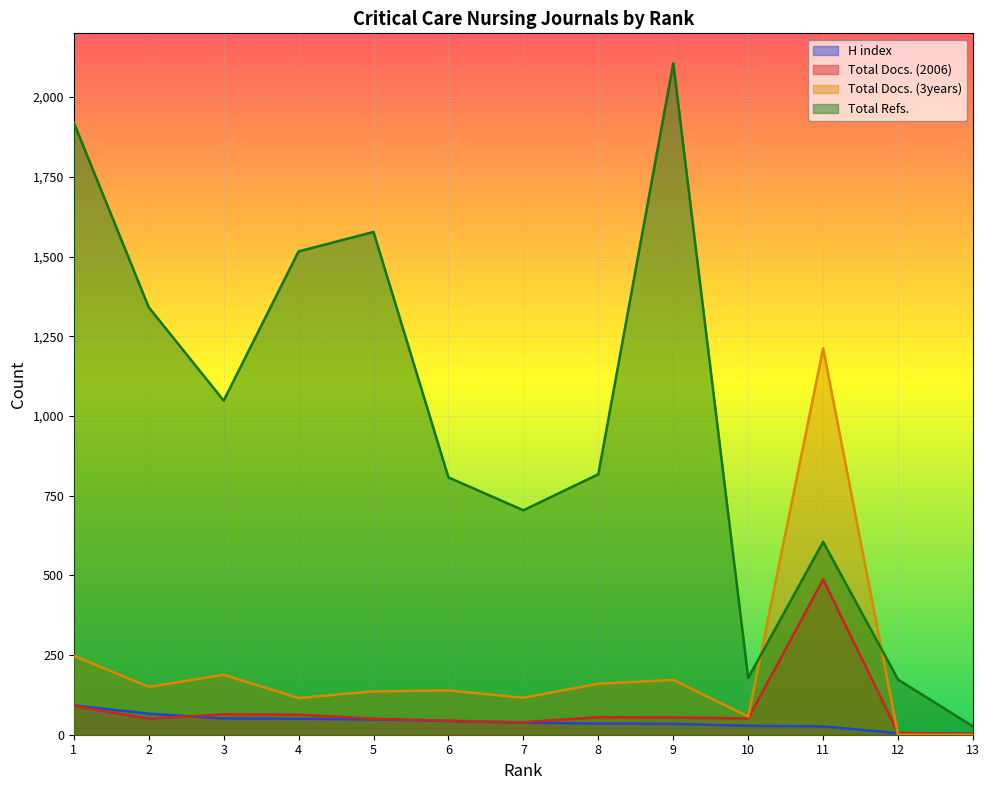

What is the total value across all series at 1?

2350